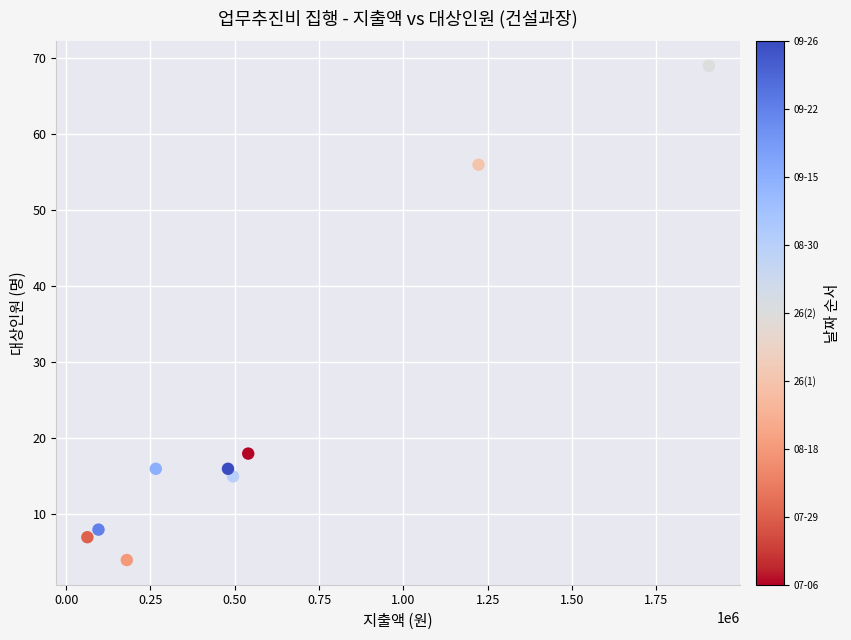

What Y value in the scatter plot is closest to 36?

18